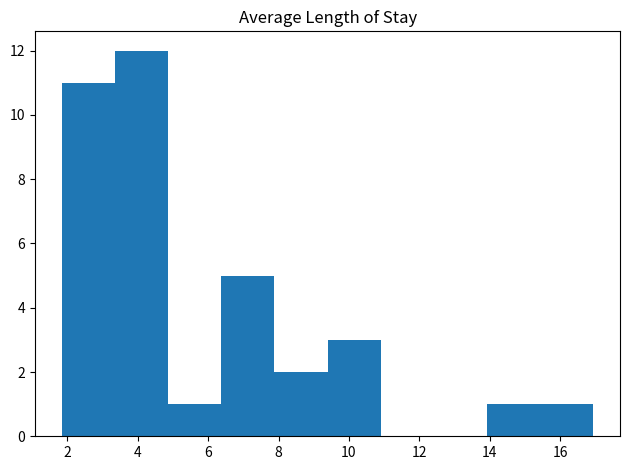

Reading left to right, transcribe this chart: for each bar, give the range it covers on the x-axis and its height. Neither the bar edges nor the heights are printed on the chart, so give them approximately, as read against the axes.

1.8 to 3.4: 11
3.4 to 4.8: 12
4.8 to 6.4: 1
6.4 to 7.8: 5
7.8 to 9.4: 2
9.4 to 11.0: 3
11.0 to 12.4: 0
12.4 to 14.0: 0
14.0 to 15.4: 1
15.4 to 17.0: 1